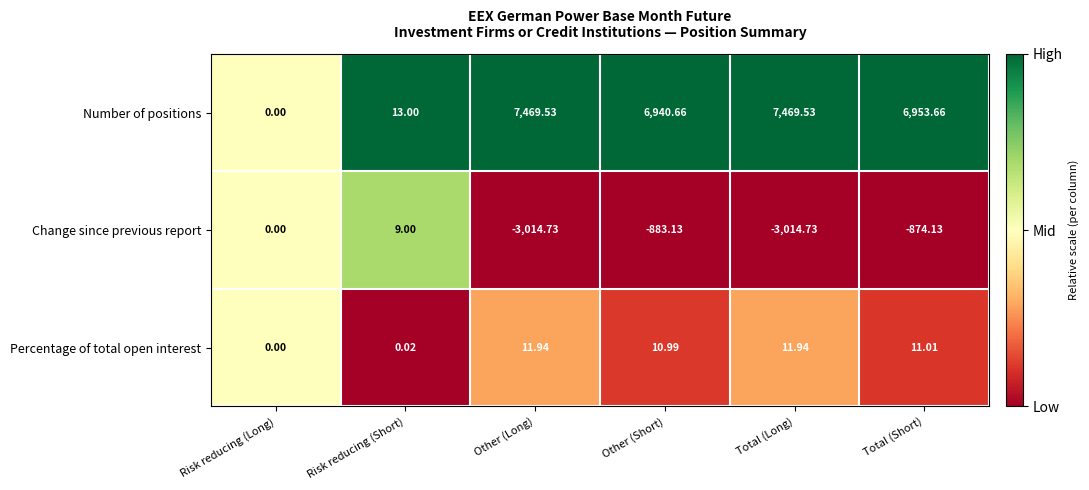

At which category is the sum across all series the highest?

Total (Short)